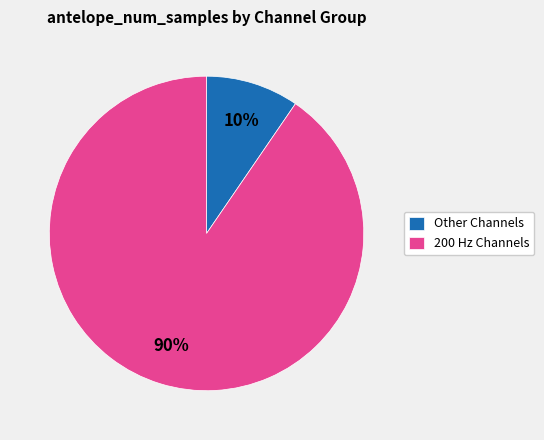

Is the sum of Other Channels and 200 Hz Channels greater than half?

Yes